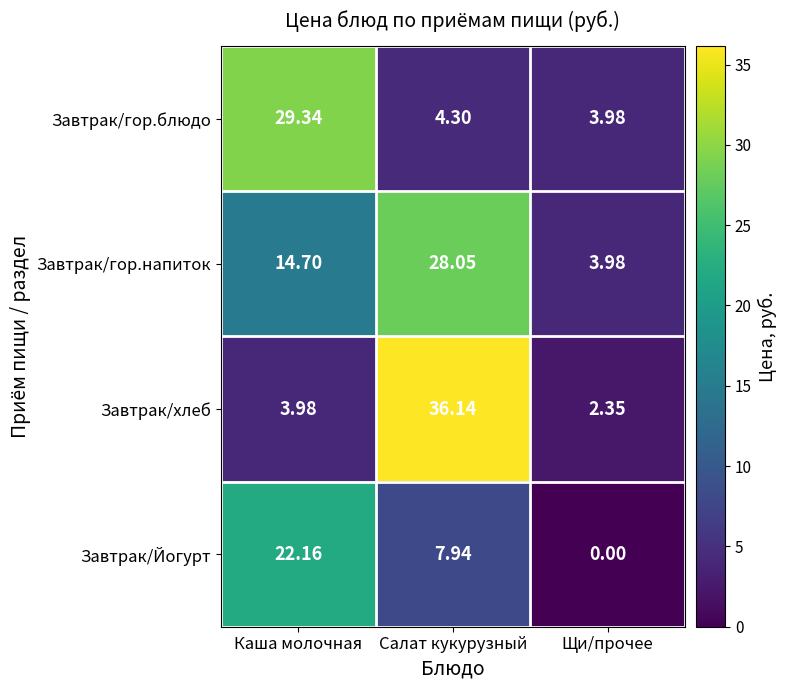

Which series changed the most between Каша молочная and Щи/прочее?

Завтрак/гор.блюдо